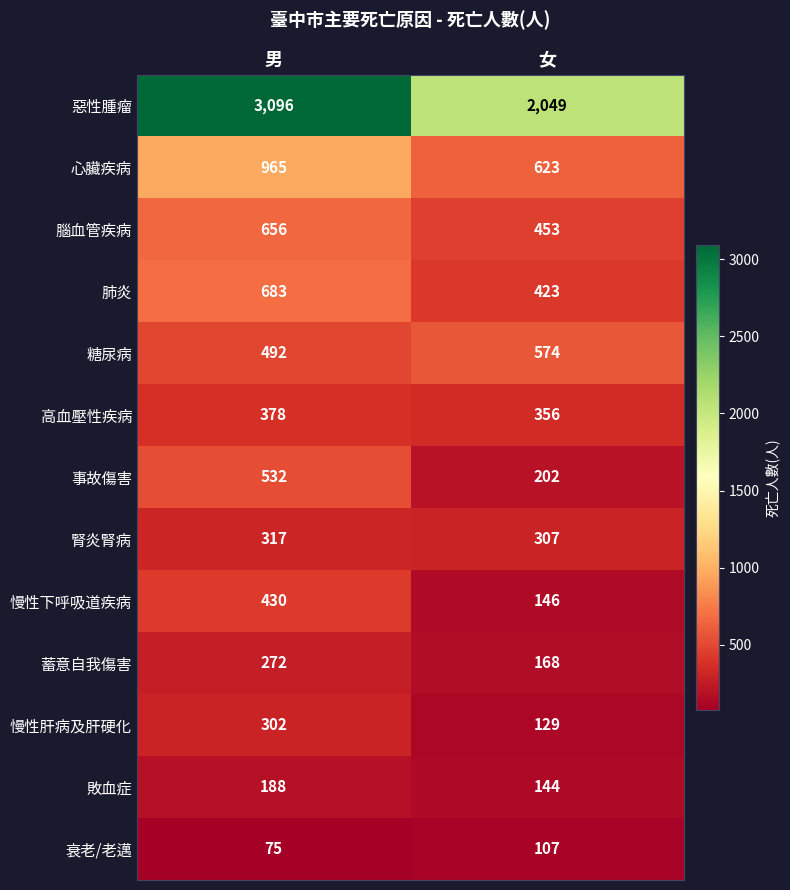

At 女, list the series in order from smallest to largest.

衰老/老邁, 慢性肝病及肝硬化, 敗血症, 慢性下呼吸道疾病, 蓄意自我傷害, 事故傷害, 腎炎腎病, 高血壓性疾病, 肺炎, 腦血管疾病, 糖尿病, 心臟疾病, 惡性腫瘤